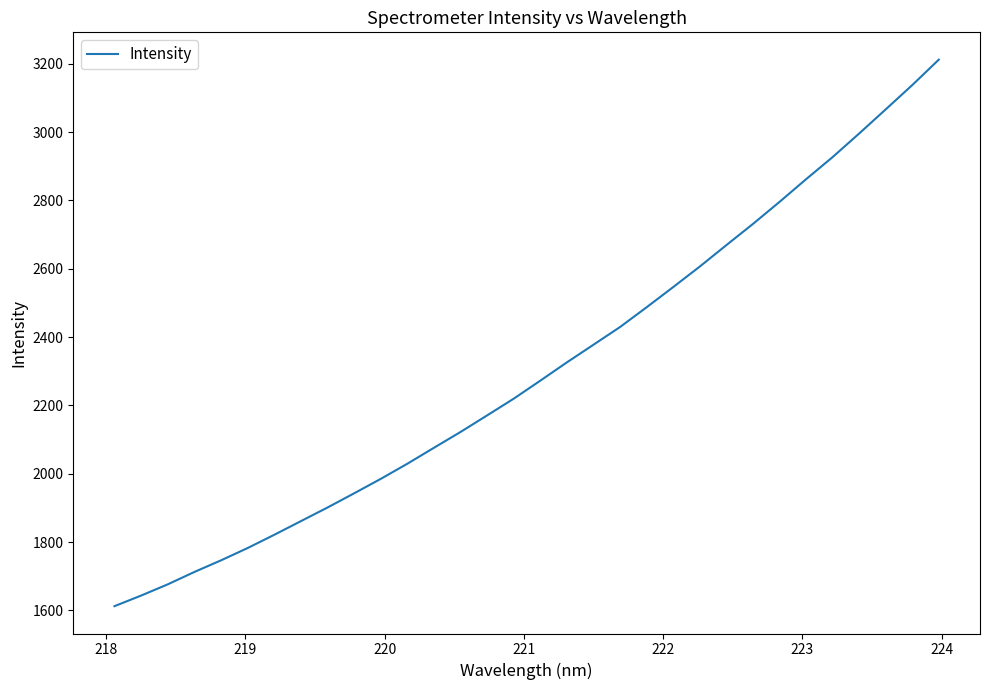

What is the smallest value displayed?

1612.3